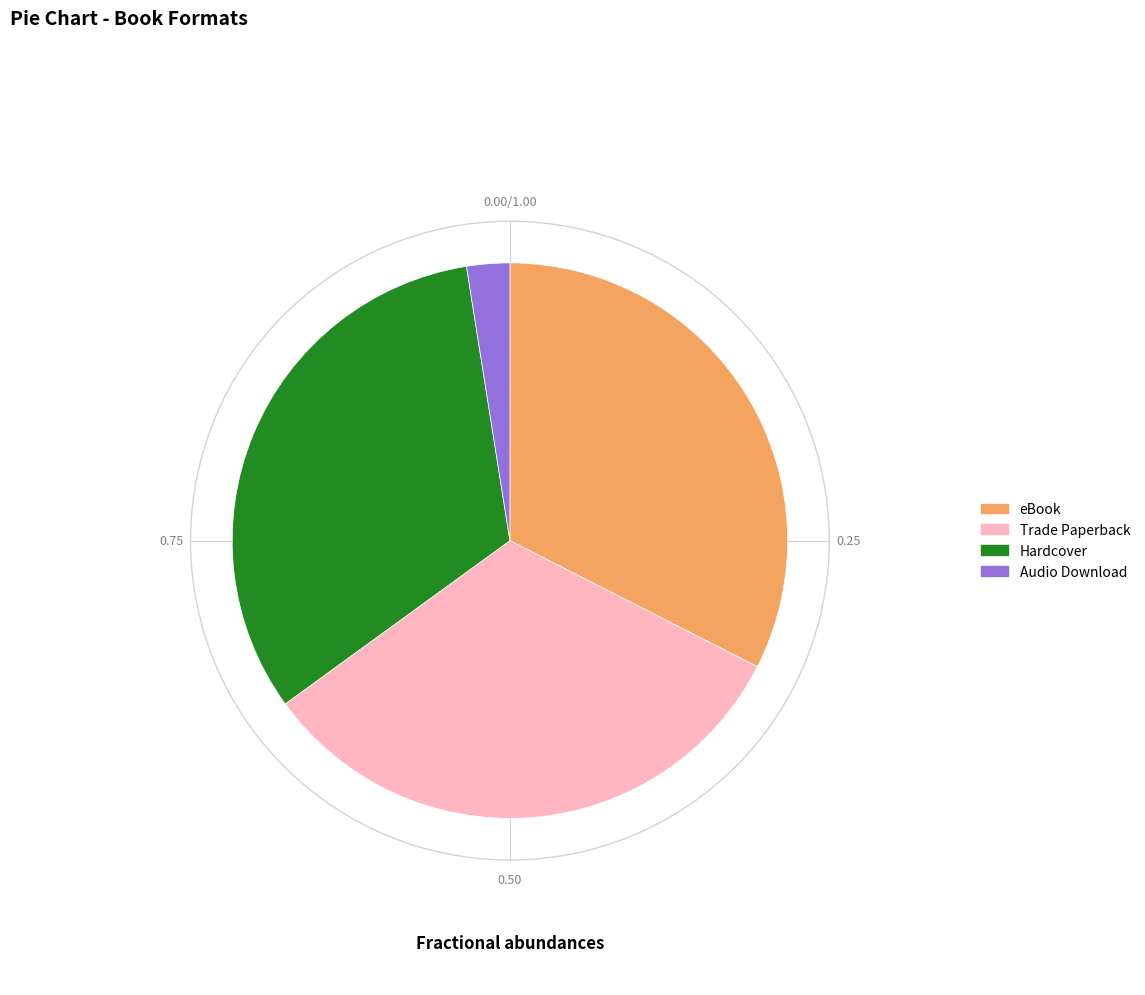

Which has a higher value, Audio Download or Hardcover?

Hardcover